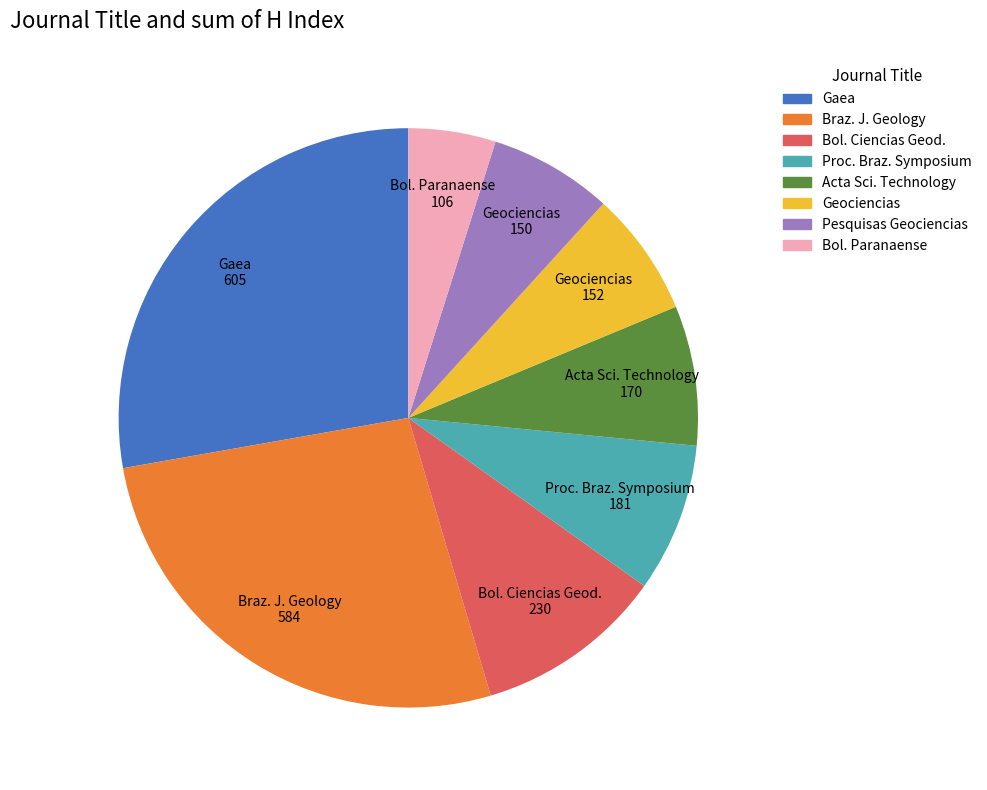

Is there any slice that represents more than half of the pie?

No